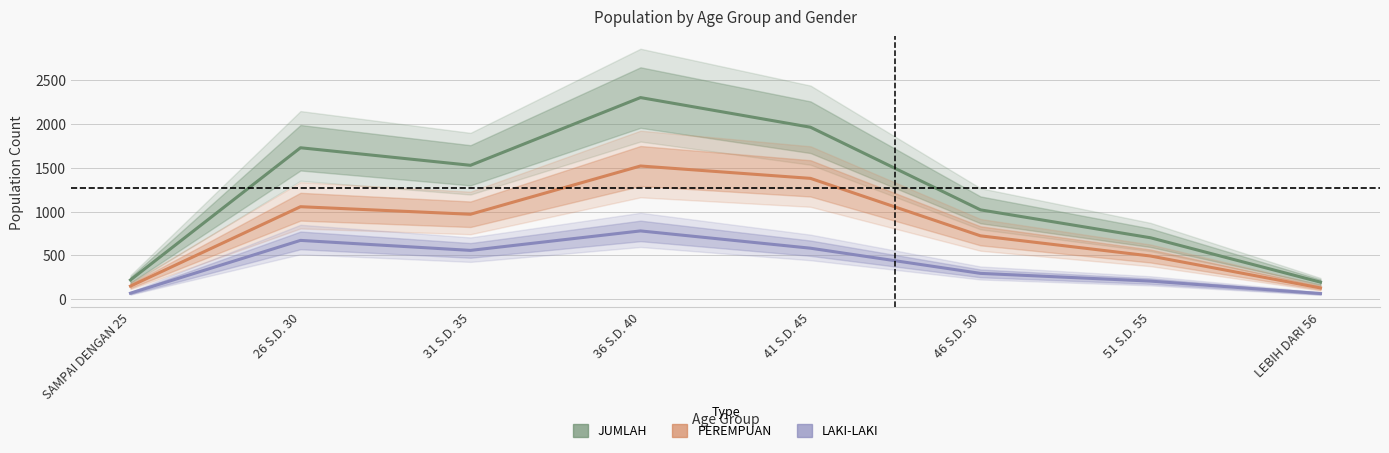

Between 36 S.D. 40 and LEBIH DARI 56, which series saw the biggest shift?

JUMLAH